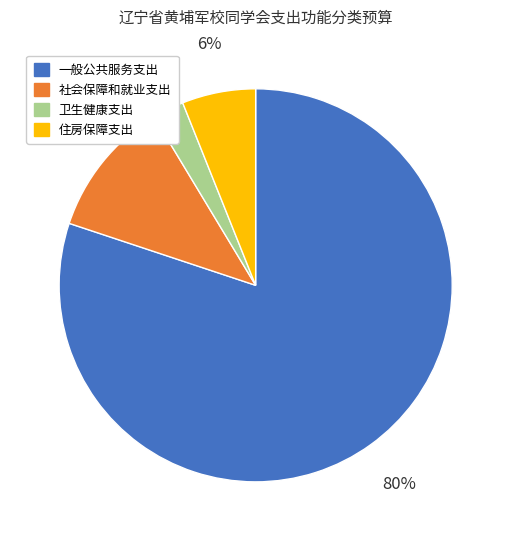

Is 住房保障支出 the majority of the pie?

No